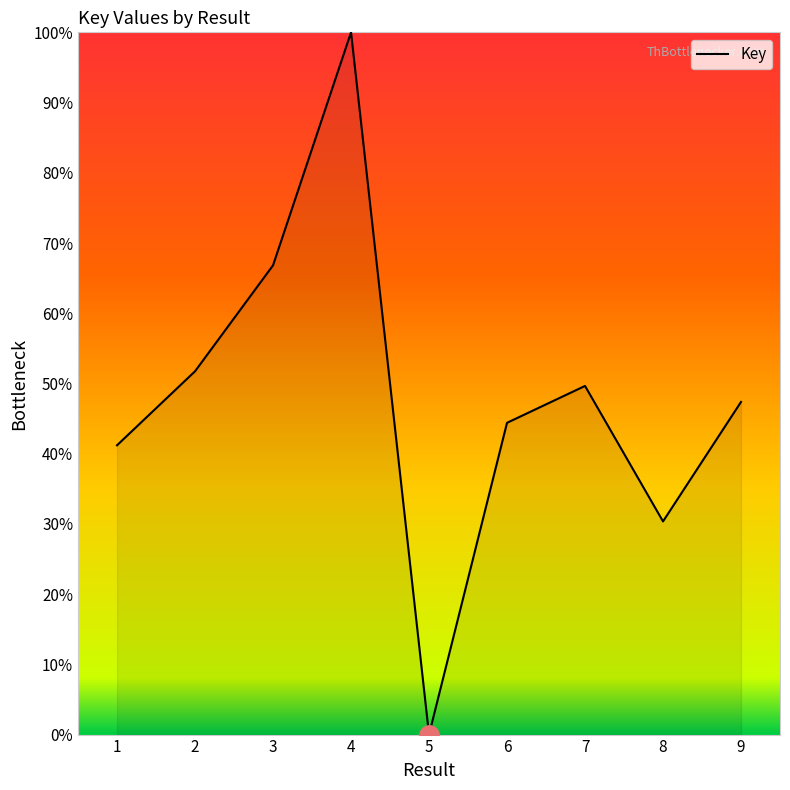

At which category does the chart reach its minimum across all series?

5